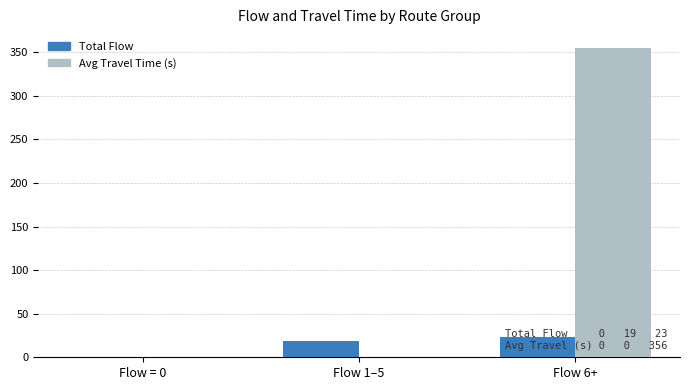

Which series changed the most between Flow = 0 and Flow 6+?

Avg Travel Time (s)